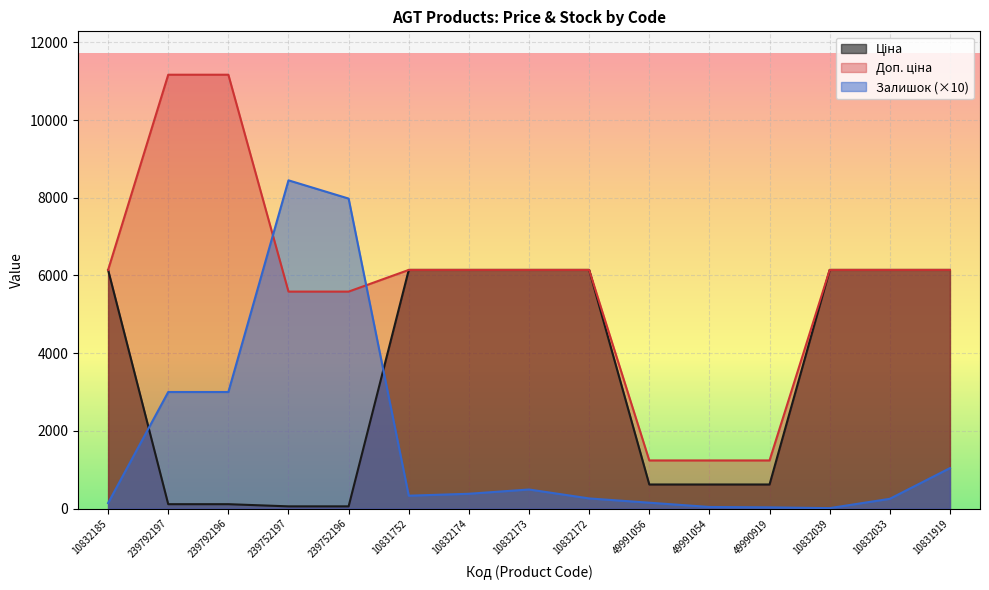

True or false: Залишок and Доп. ціна cross at least once.

True